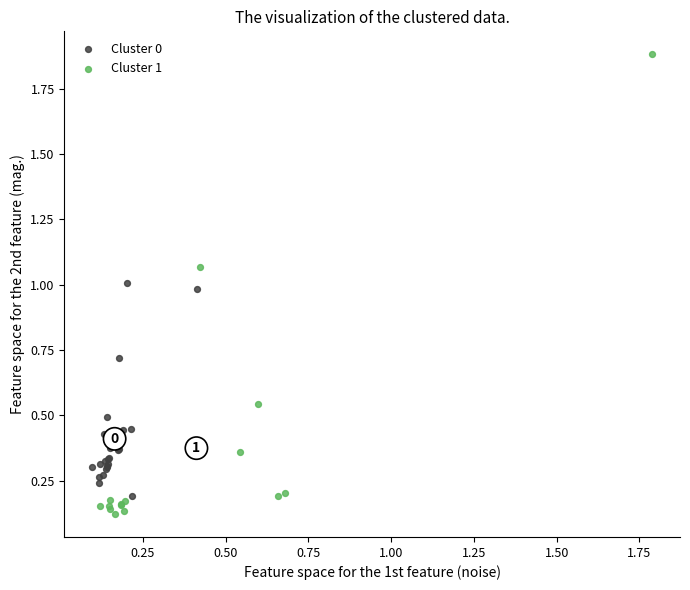

Which series has the largest Y range (max minus min)?

Cluster 1